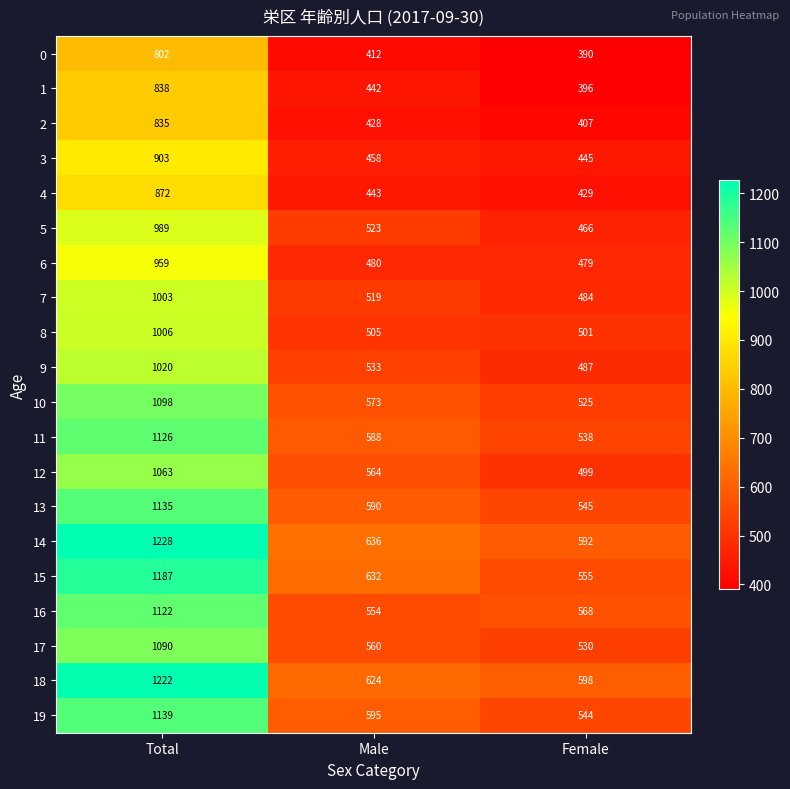

Which series changed the most between Total and Female?

14